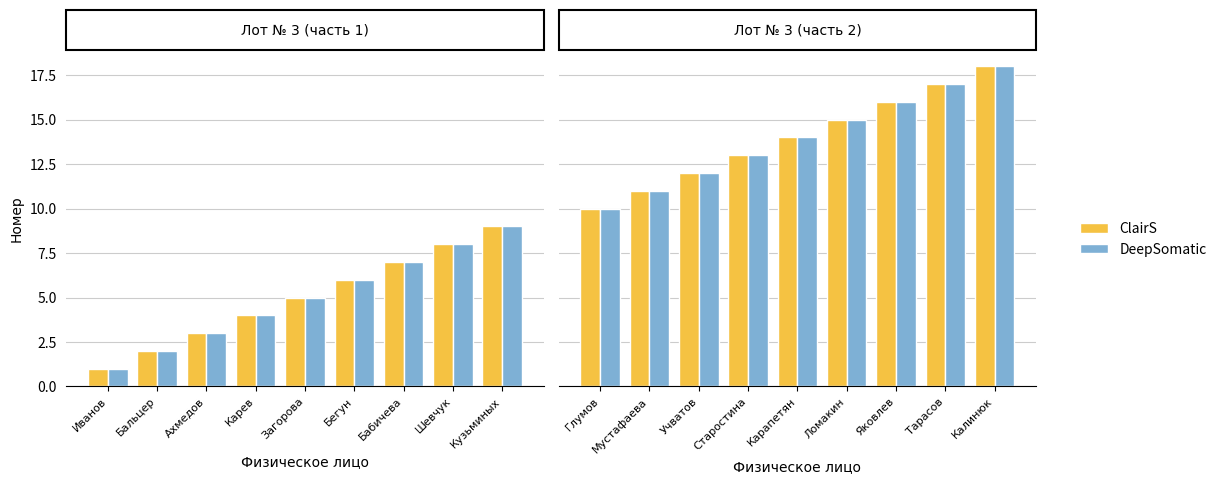

Is it true that DeepSomatic equals 3 at Глумов?

False